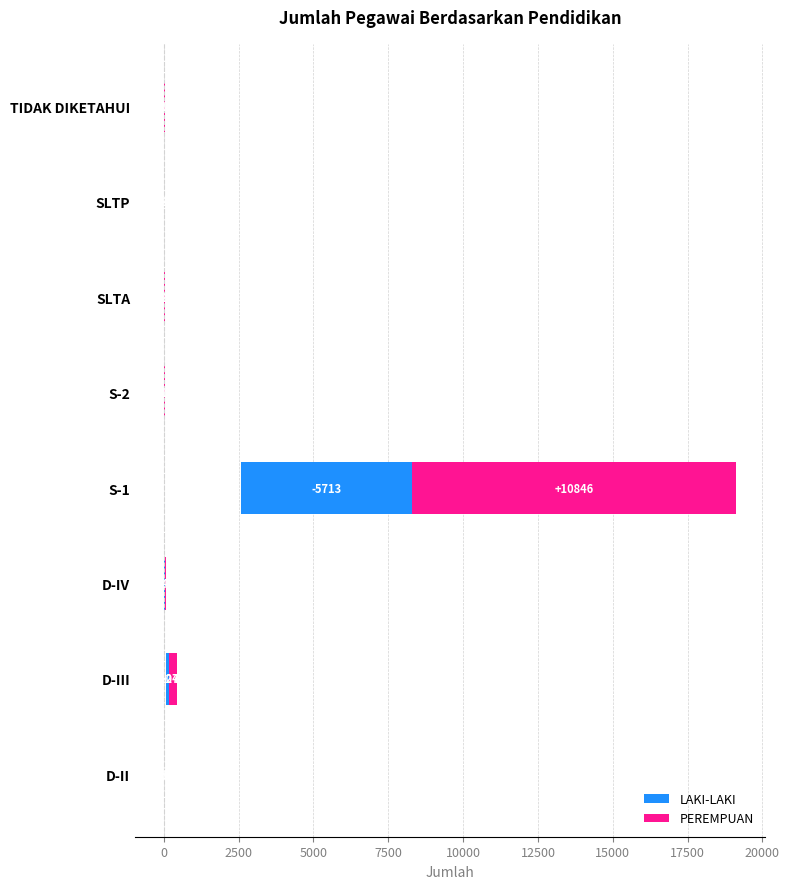

What is the spread (max minus min) of values at SLTA?

36